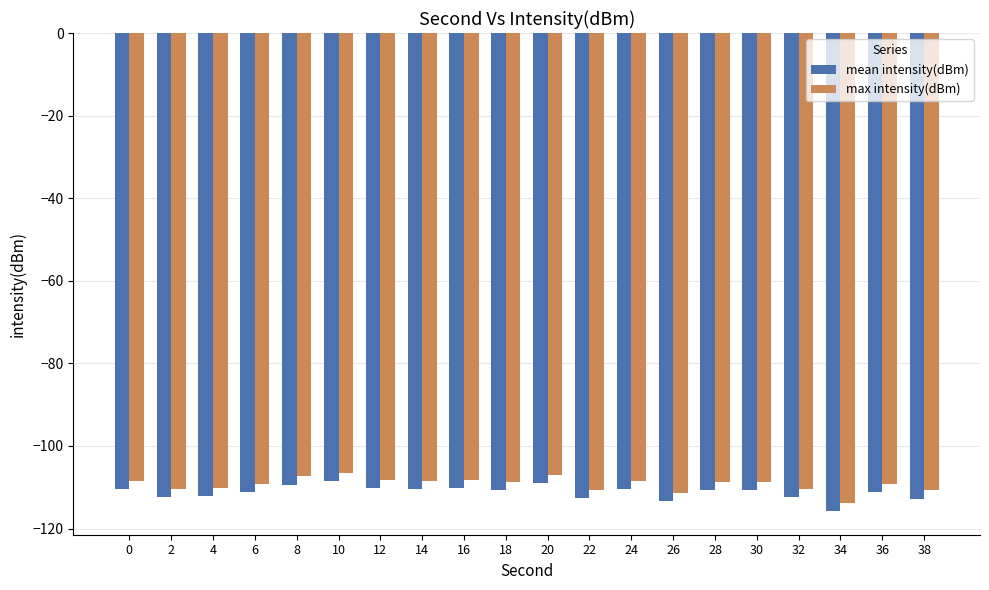

What is the highest value of the max intensity(dBm) series?

-106.5